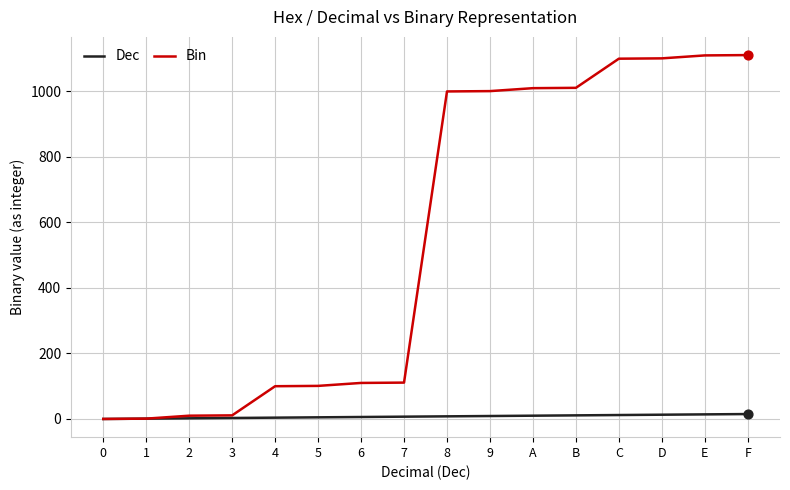

Which series changed the most between 6 and E?

Bin